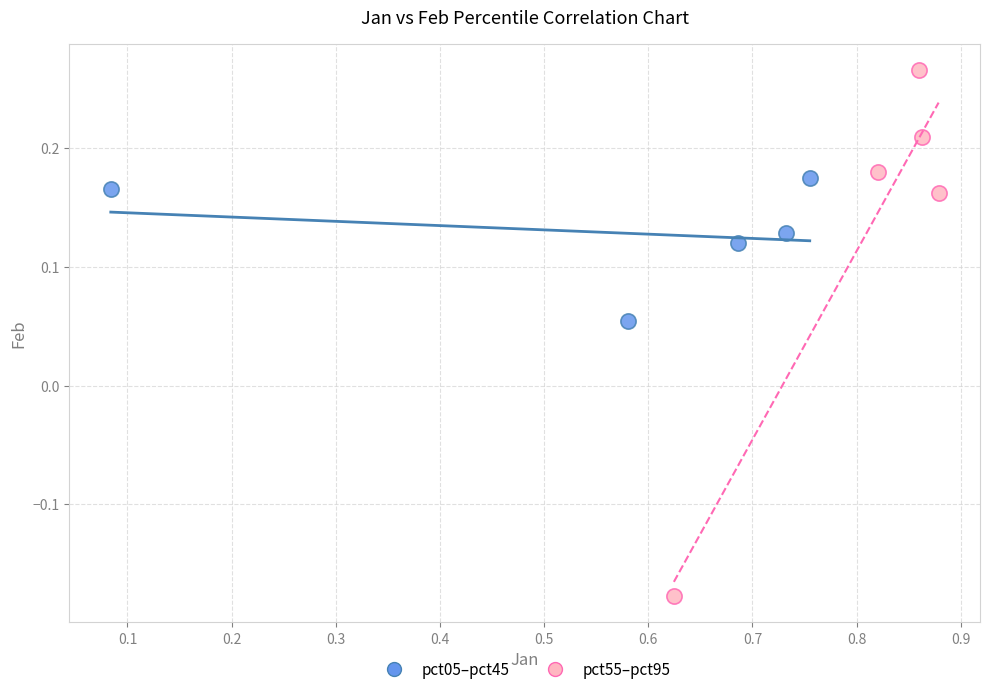

Which series has the largest Y range (max minus min)?

pct55–pct95